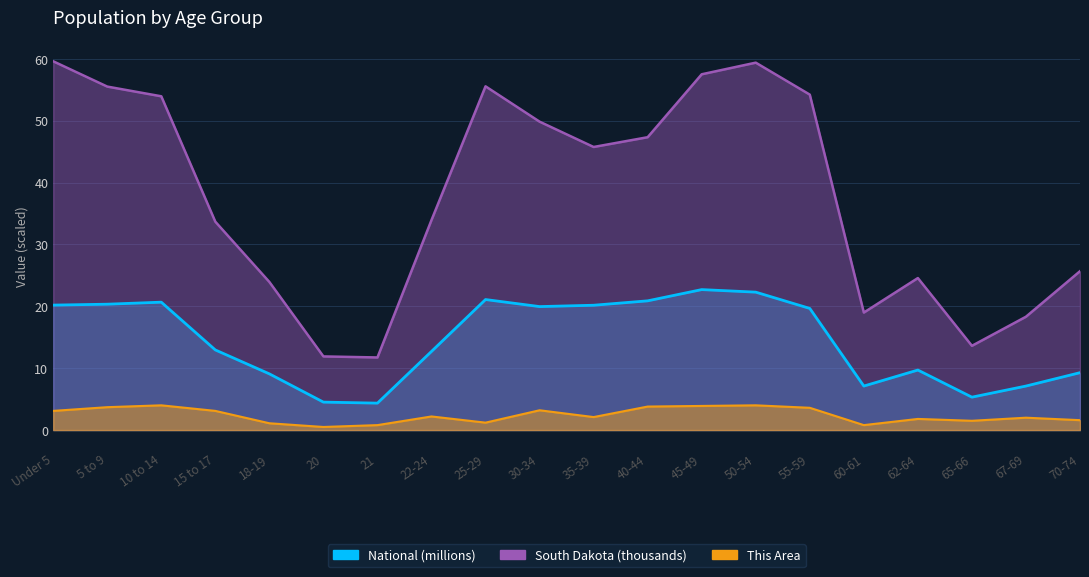

Which series has the widest spread of values?

South Dakota